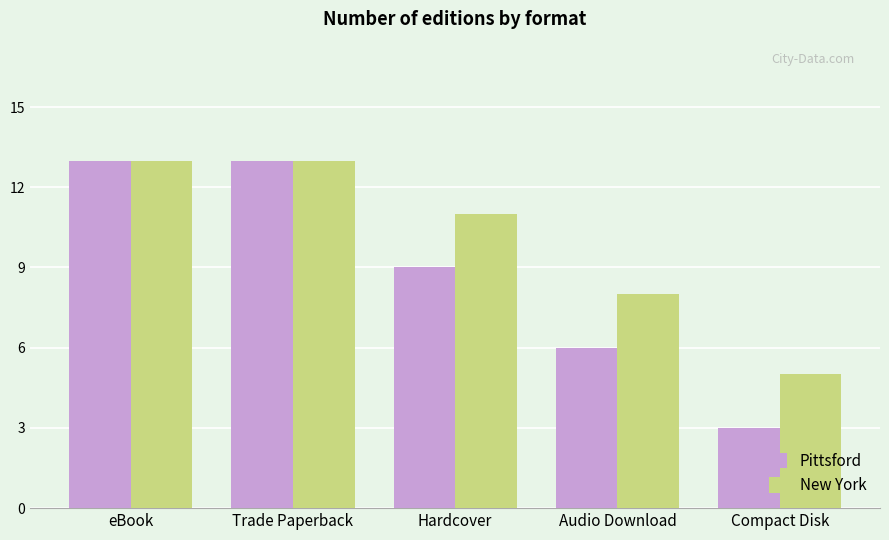

At which label does New York reach its minimum?

Compact Disk